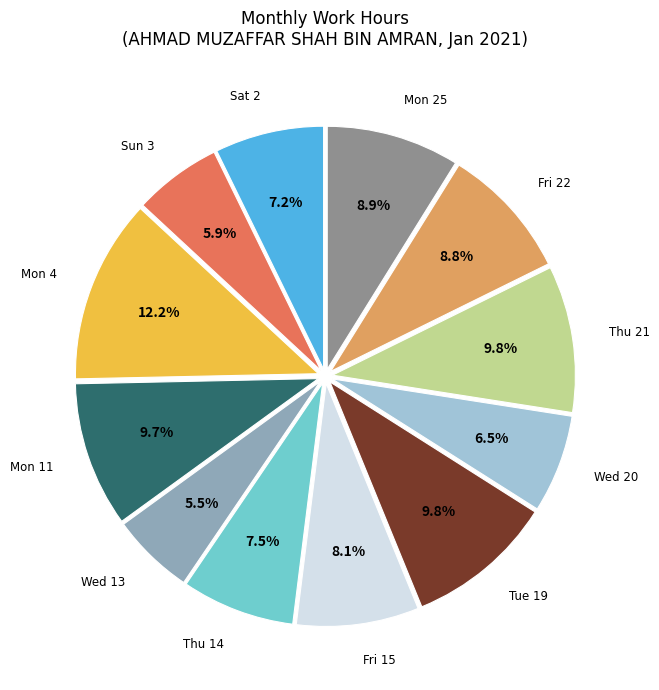

Is there a majority slice in this chart?

No